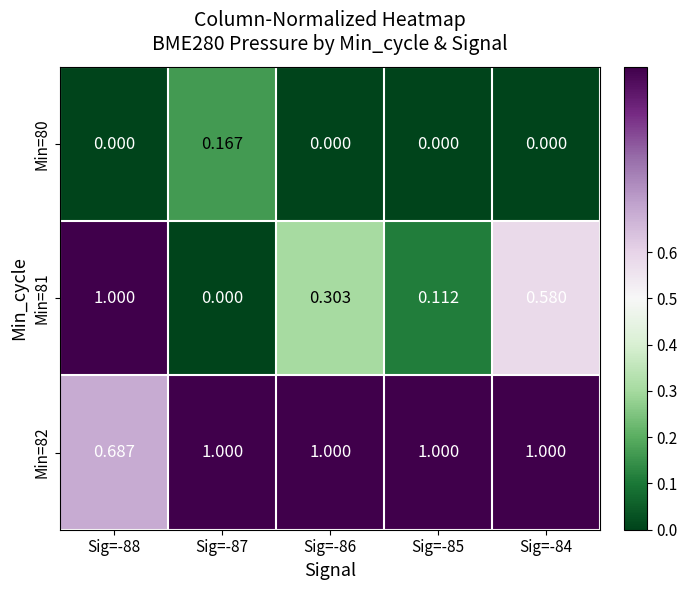

Is the value of Min=81 at Sig=-86 greater than the value of Min=82 at Sig=-88?

No